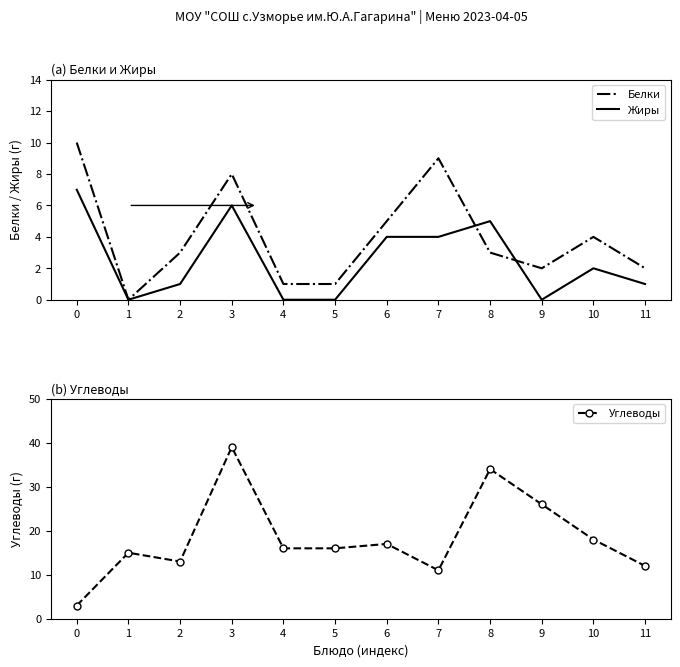

The Белки series shows 6 at 1. True or false?

False